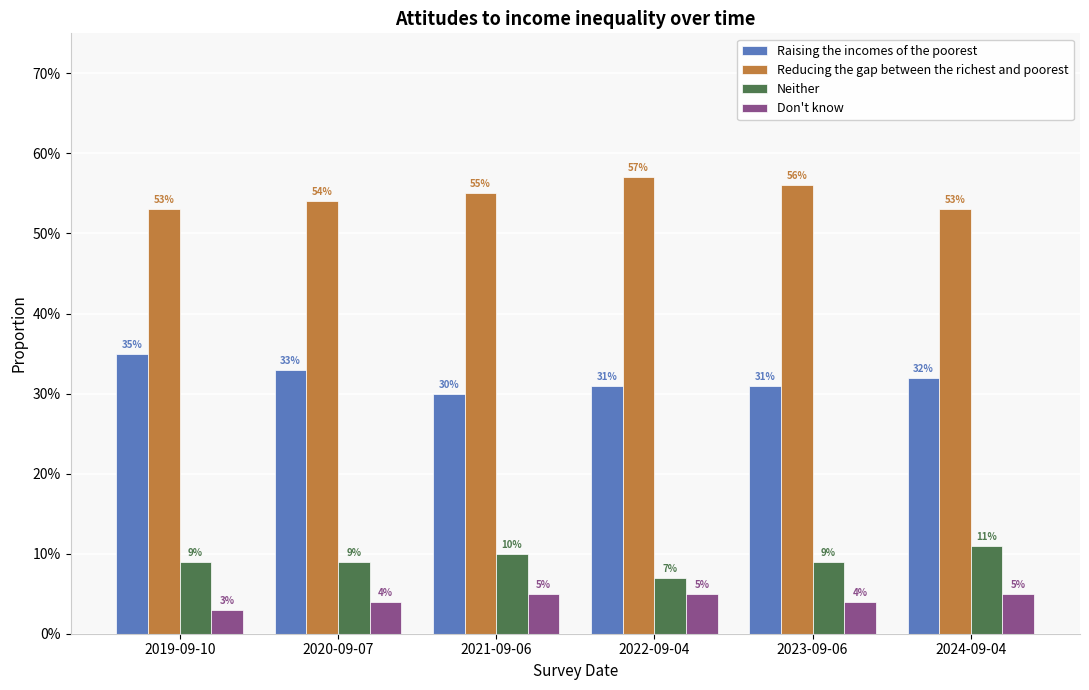

Does the chart contain any negative values?

No